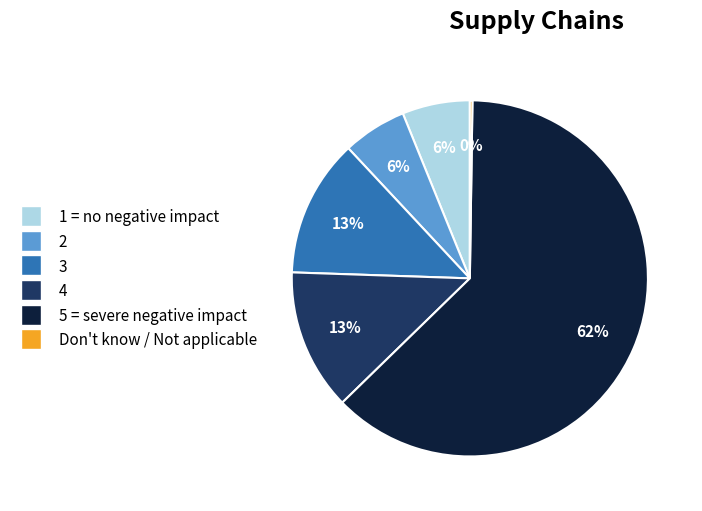

To the nearest percent, what is the average slice percentage?

17%